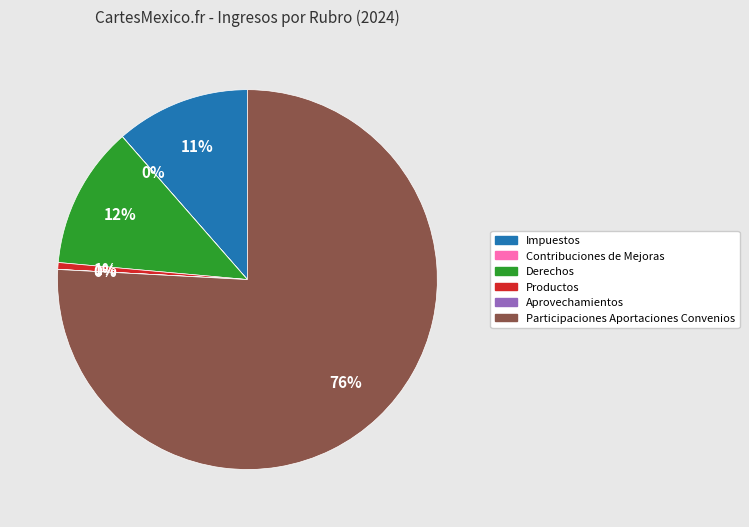

Does any single category account for the majority?

Yes